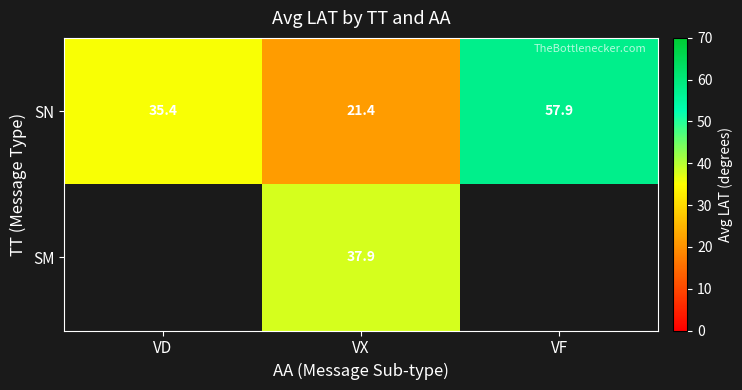

Is it true that SN equals 35.4 at VD?

True